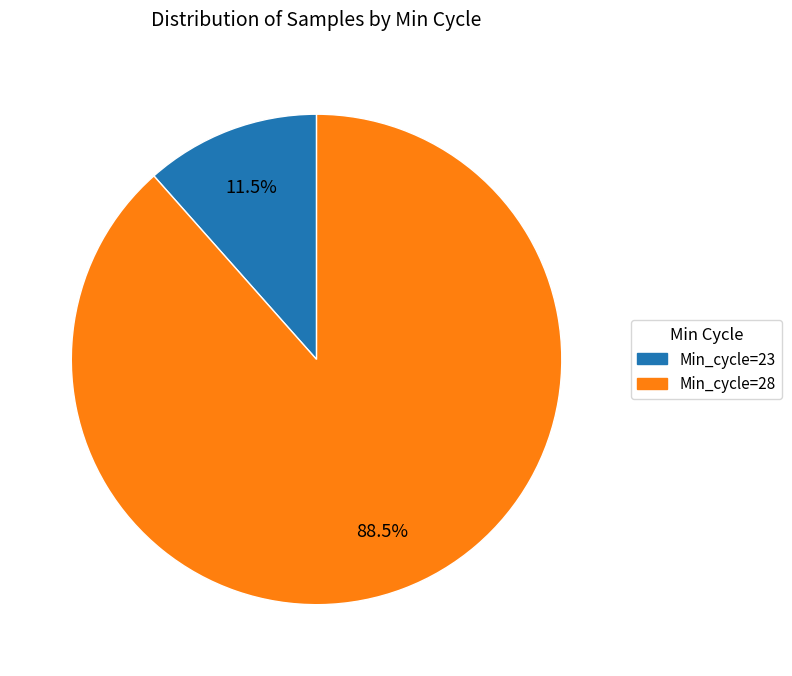

Is Min_cycle=28 the majority of the pie?

Yes